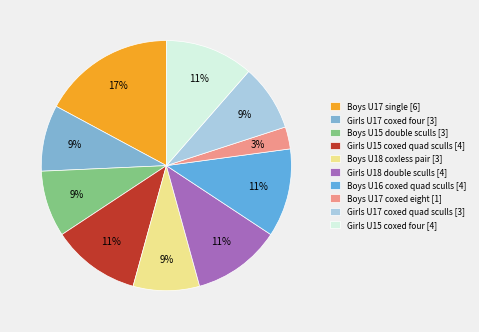

To the nearest percent, what percentage of the pie is Girls U15 coxed four [4]?

11%